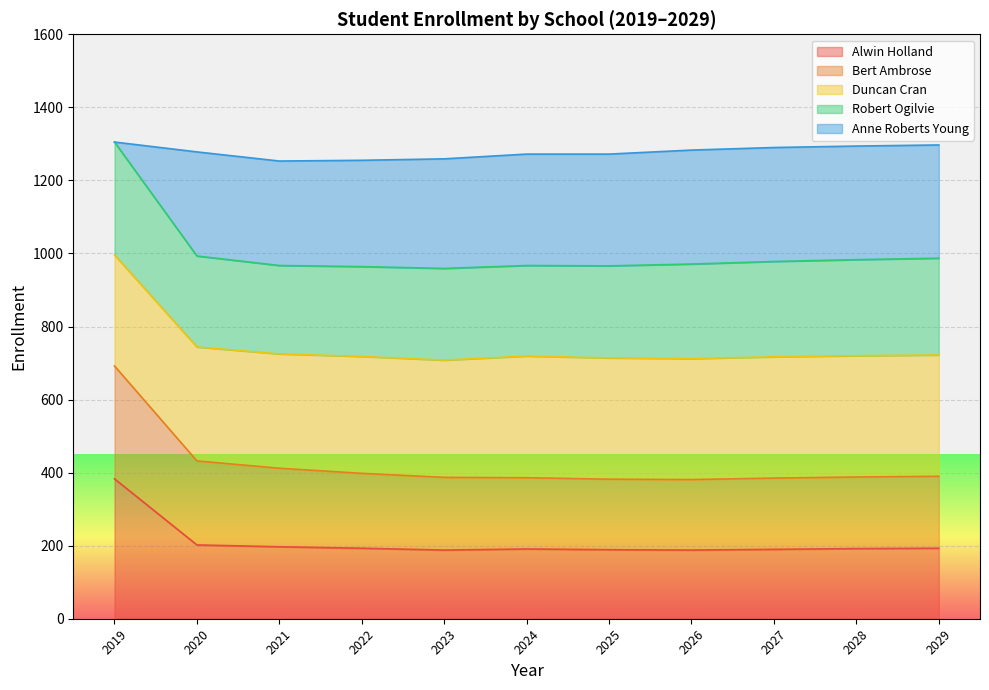

Is it true that Alwin Holland equals 104 at 2023?

False